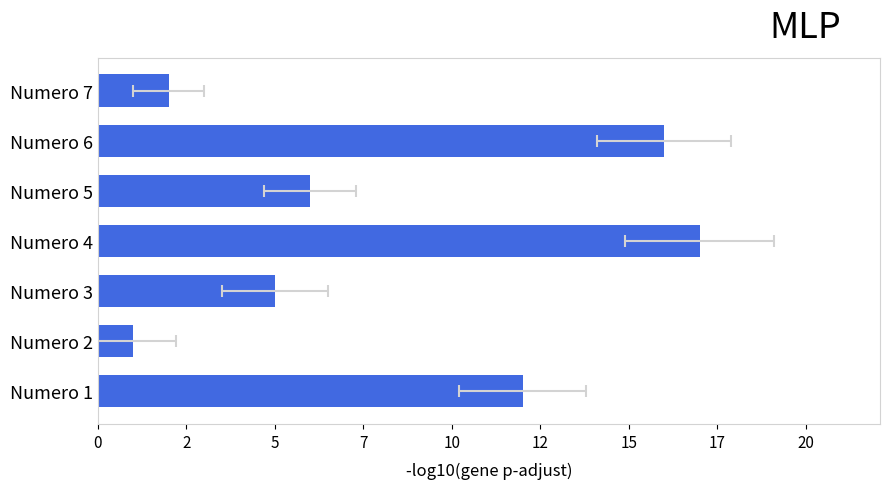

Are the bars grouped side by side (vs. stacked)?

No